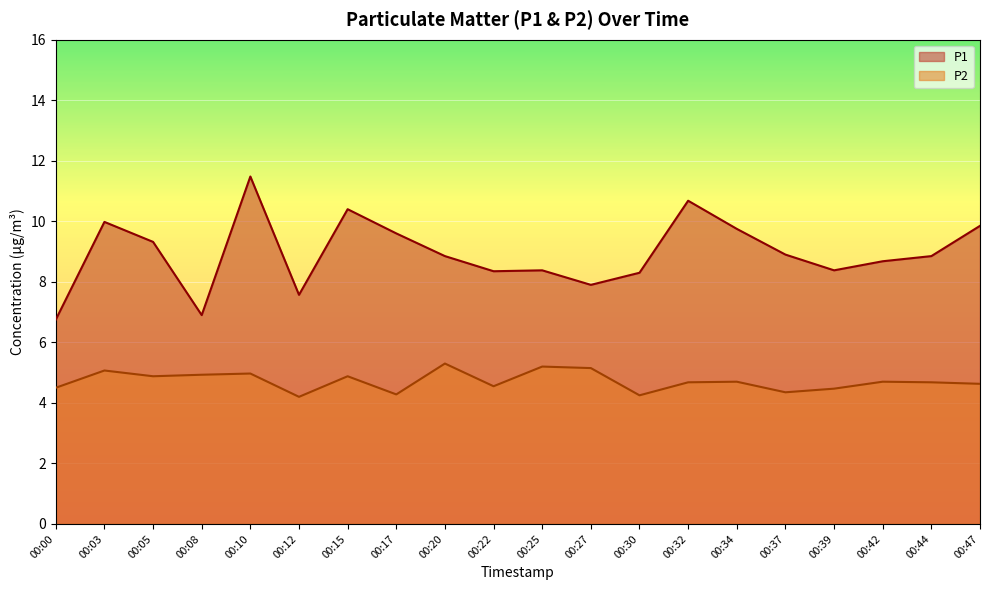

What is the sum of all P2 values?

94.4